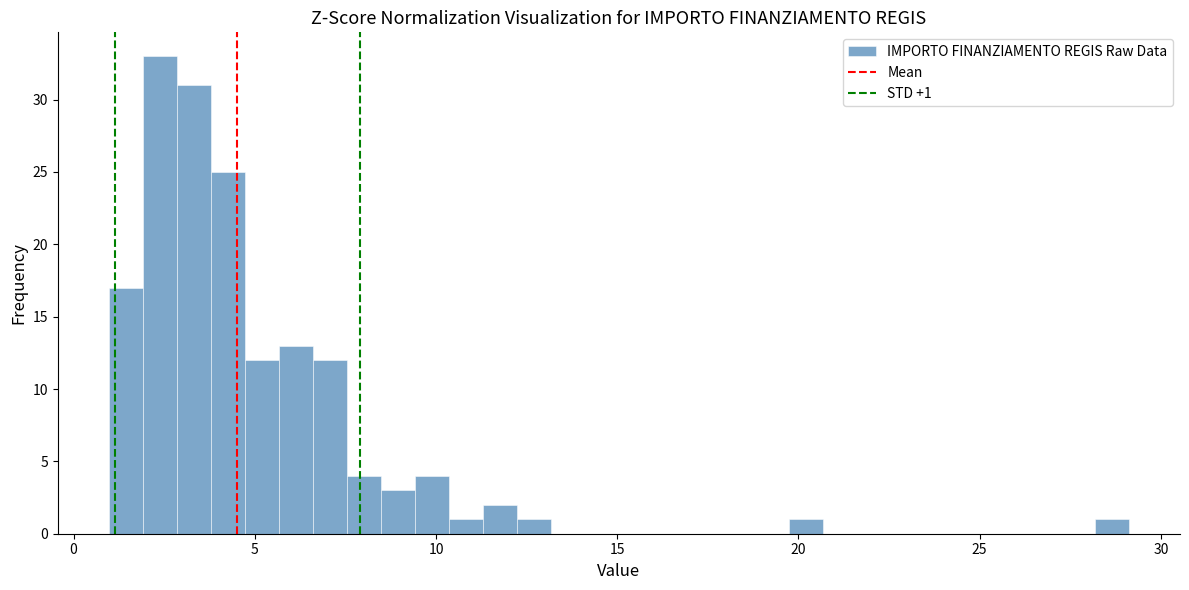

Around what value on the x-axis is the tallest bar? Give the approximate position of its centre, as read against the axis.

2.5